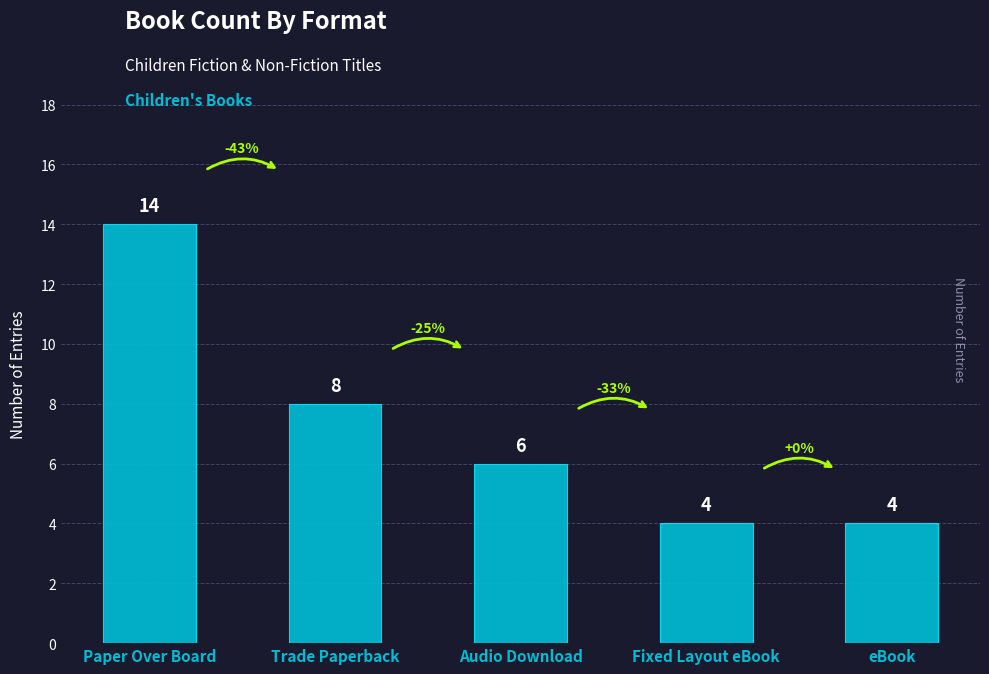

At which label does the data first exceed 6?

Paper Over Board